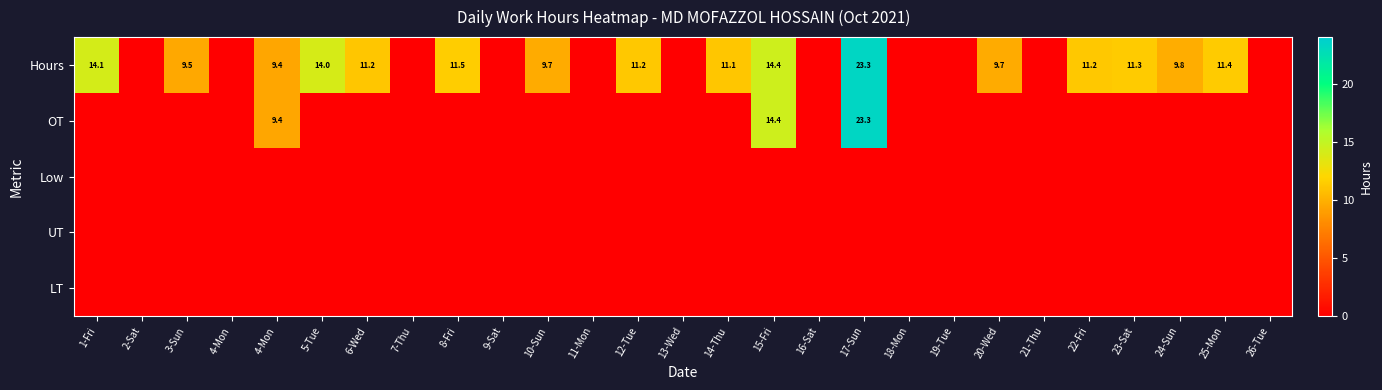

At which category is the sum across all series the highest?

17-Sun